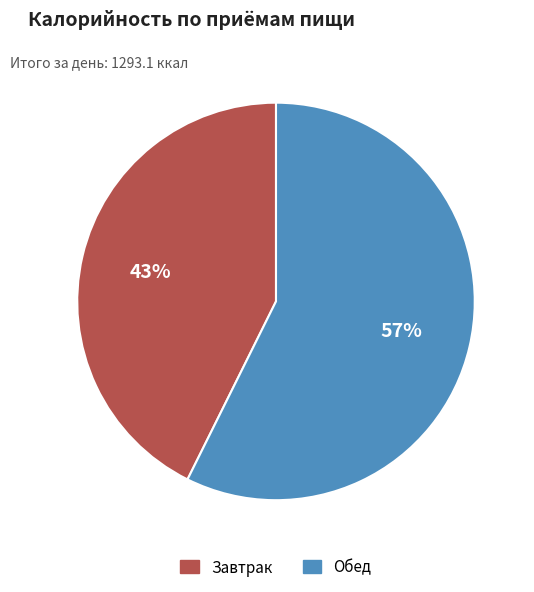

Which has a higher value, Завтрак or Обед?

Обед